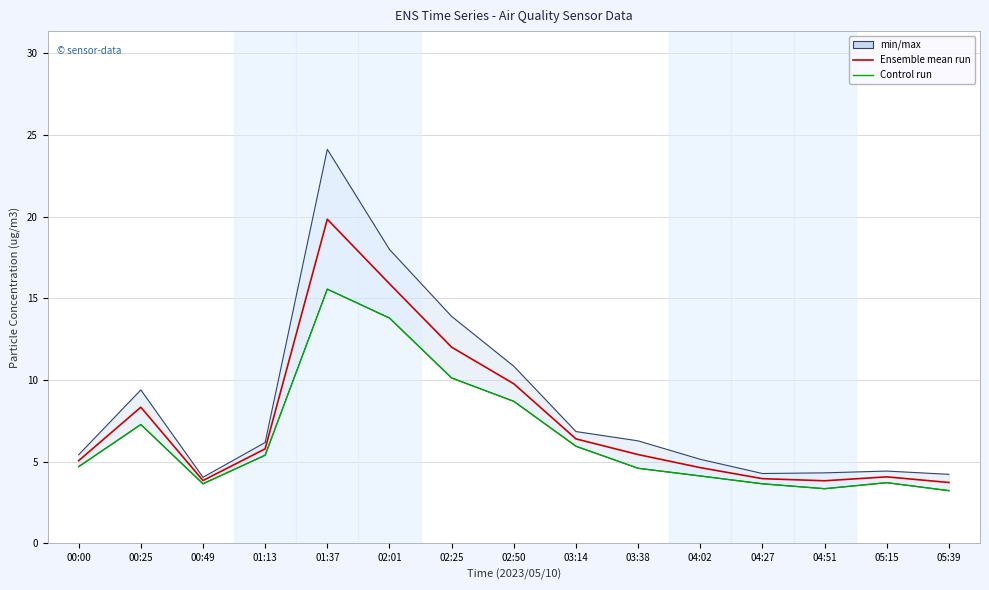

What is the value of the Control run point at the 11th from the left?

4.1